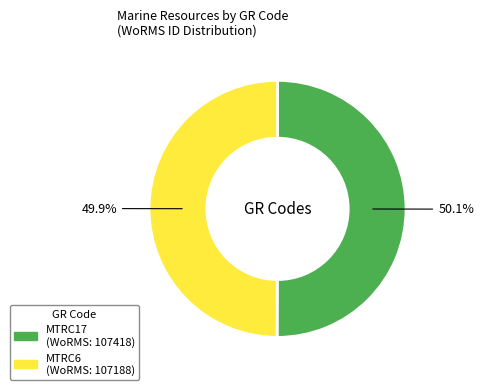

Combined, what portion of the pie is MTRC17 and MTRC6?

100.0%